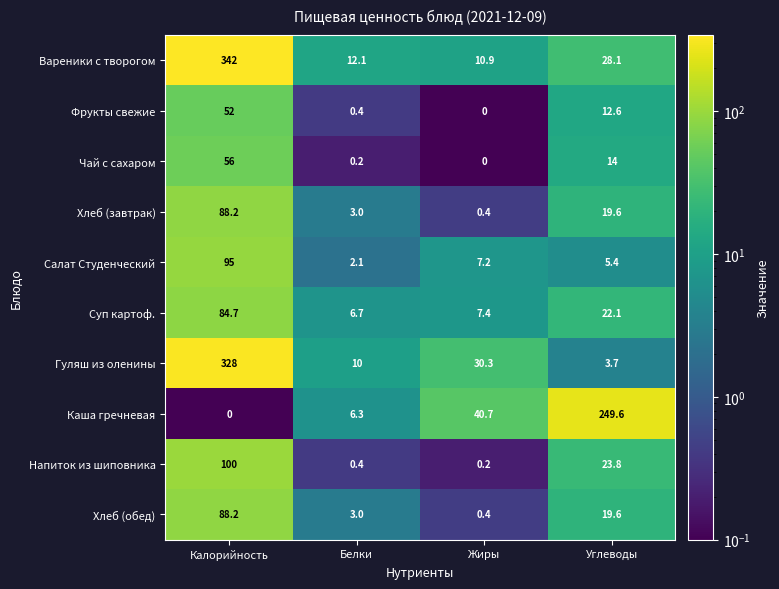

Which category has the highest value in the Гуляш из оленины series?

Калорийность